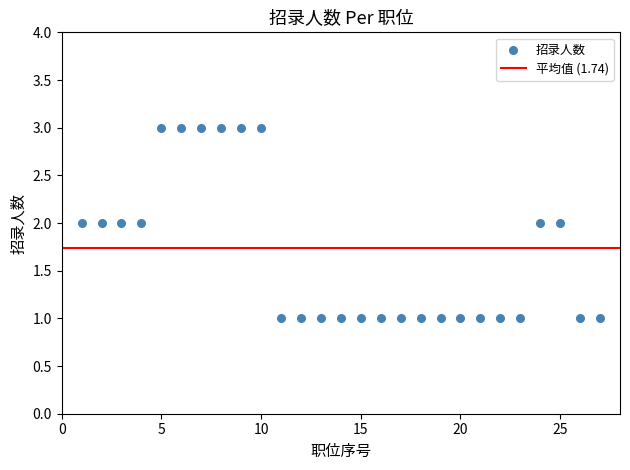

What is the range of X values (max minus min)?

26